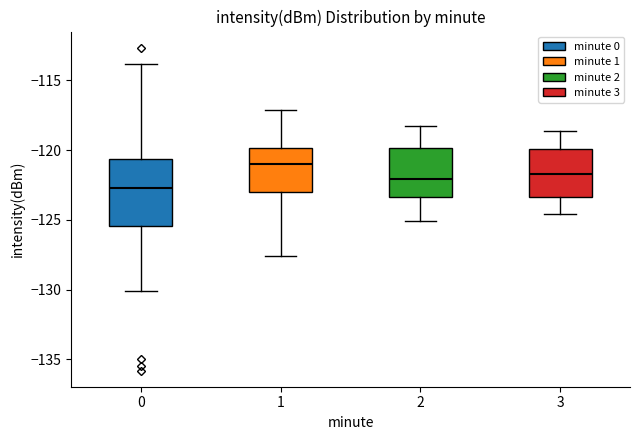

Reading left to right, read every box against the y-axis: the position of its median line, the range the box covers, and the ends of its whiskers. The values are not printed on the chart, so give them approximately, as read against the axis.

0: median -122.5, box -125.5 to -120.5, whiskers -130.0 to -114.0
1: median -121.0, box -123.0 to -120.0, whiskers -127.5 to -117.0
2: median -122.0, box -123.5 to -120.0, whiskers -125.0 to -118.5
3: median -121.5, box -123.5 to -120.0, whiskers -124.5 to -118.5